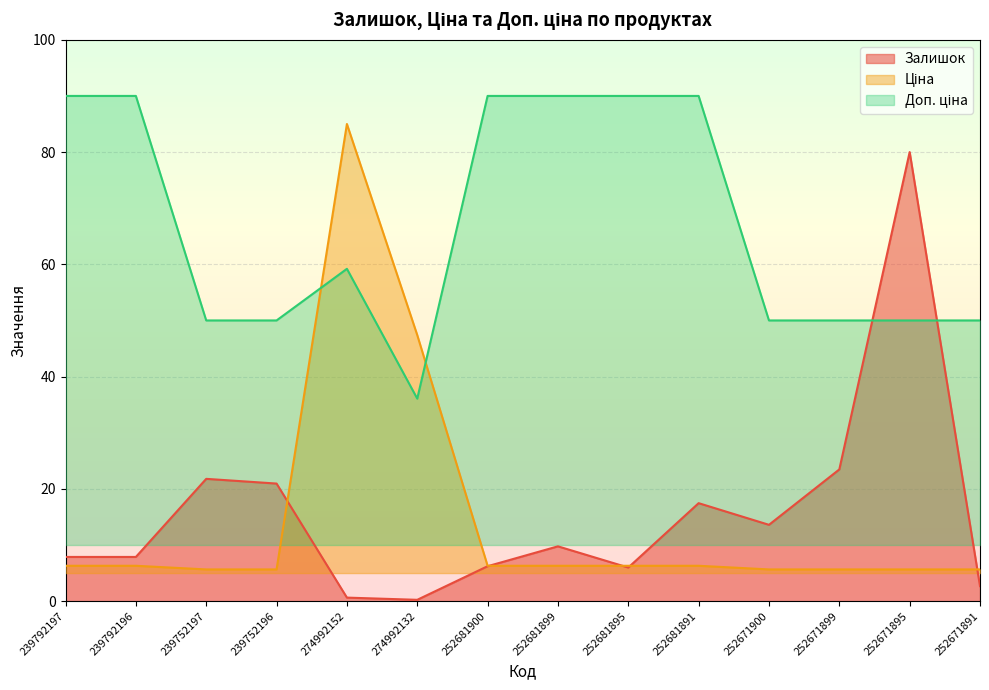

The Залишок series shows 2.0 at 252681895. True or false?

False